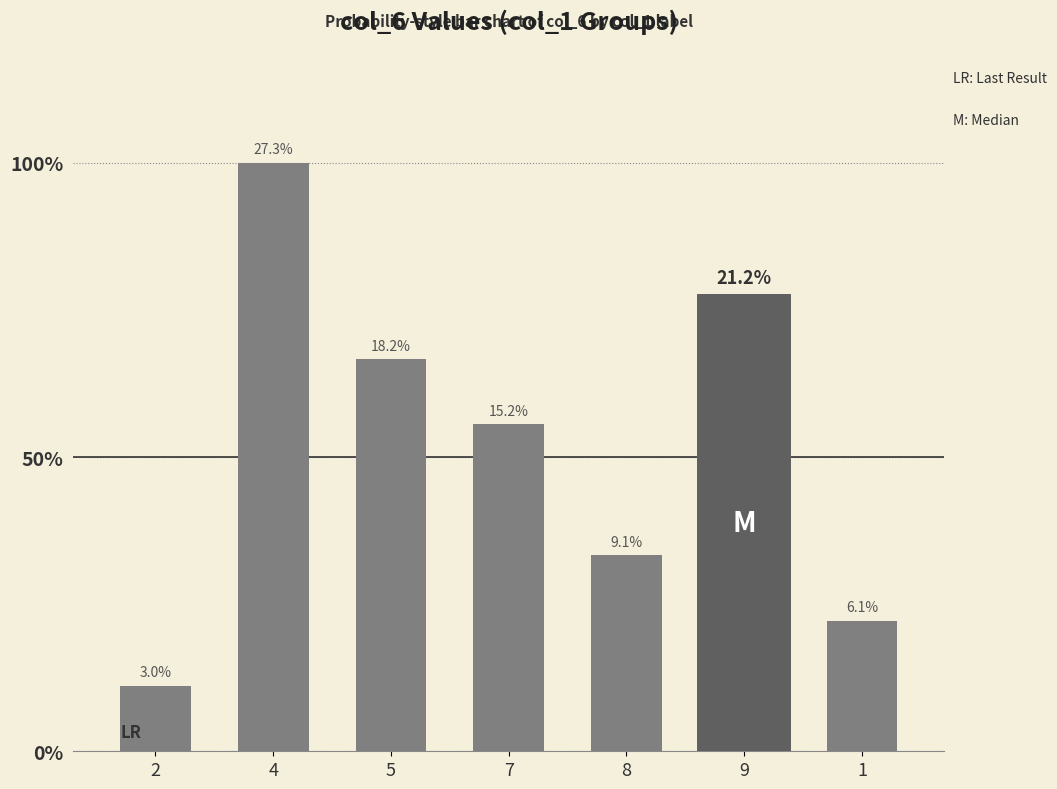

List the labels in order of value, largest first.

4, 9, 5, 7, 8, 1, 2